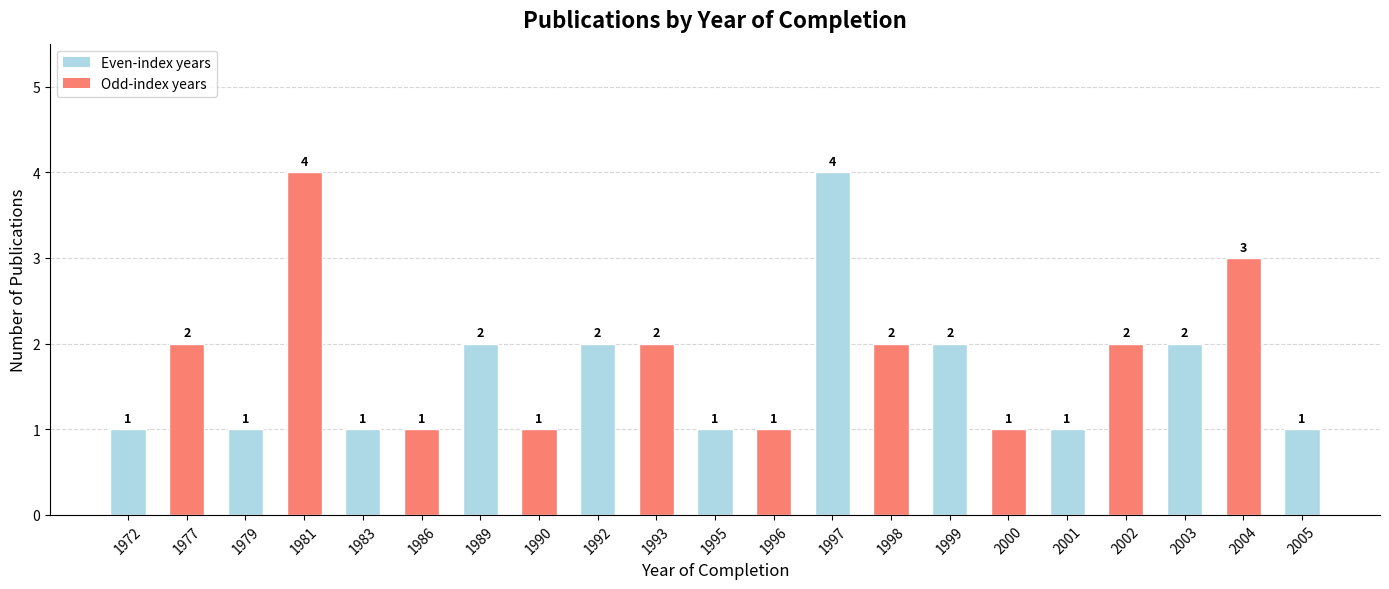

What is the minimum value shown in the chart?

1